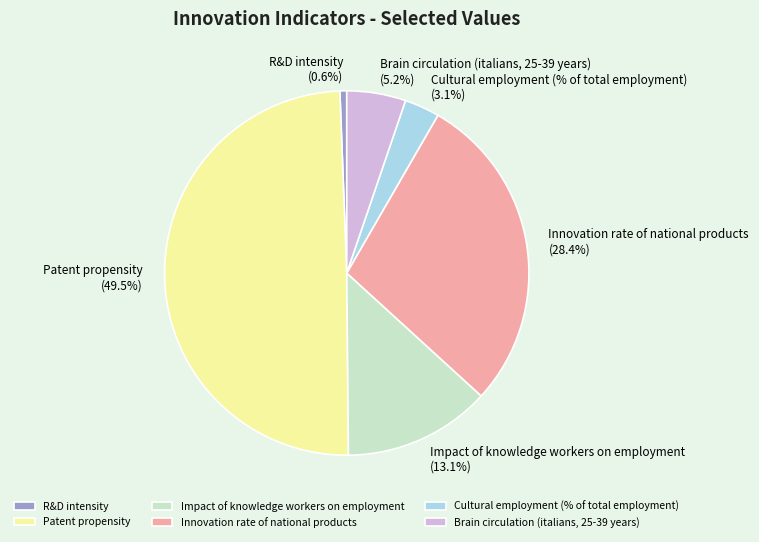

To the nearest percent, what is the difference between the R&D intensity and Innovation rate of national products slice percentages?

28%